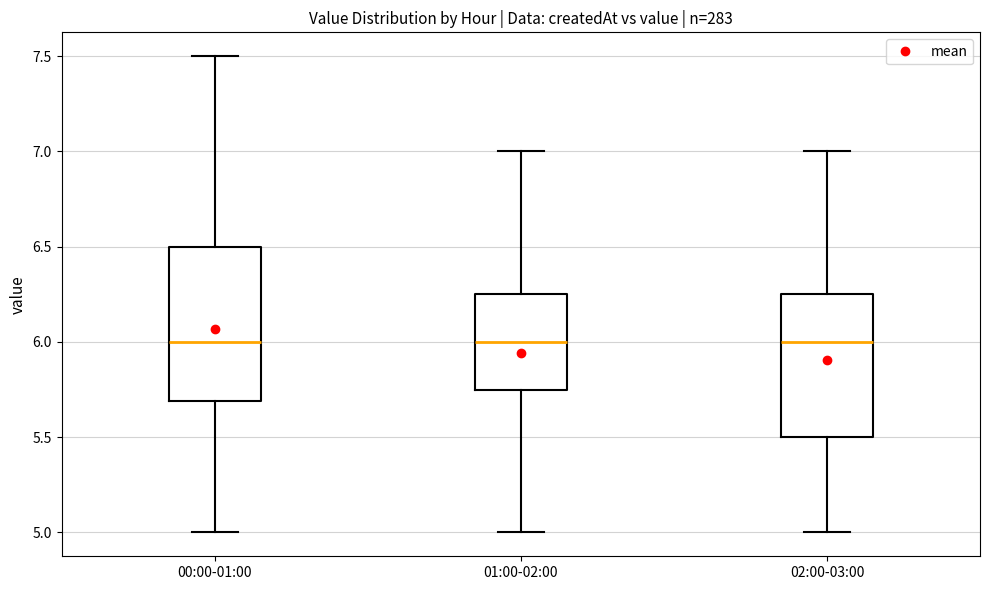

Where does the upper whisker of the box for 01:00-02:00 end on the y-axis? The values are not printed on the chart, so give them approximately, as read against the axis.

7.00